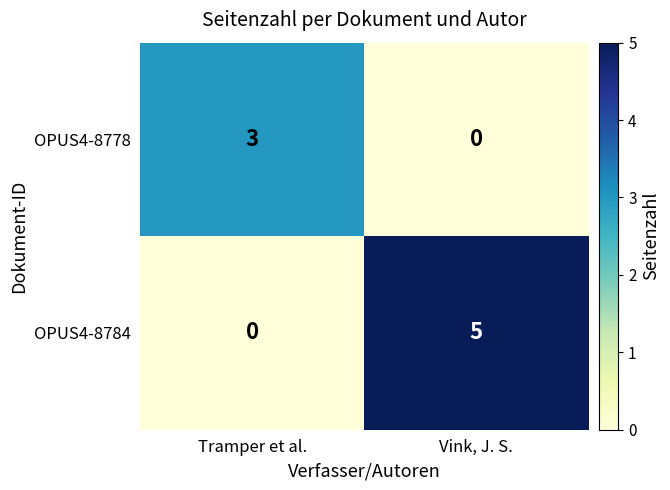

How many series are shown in this chart?

2